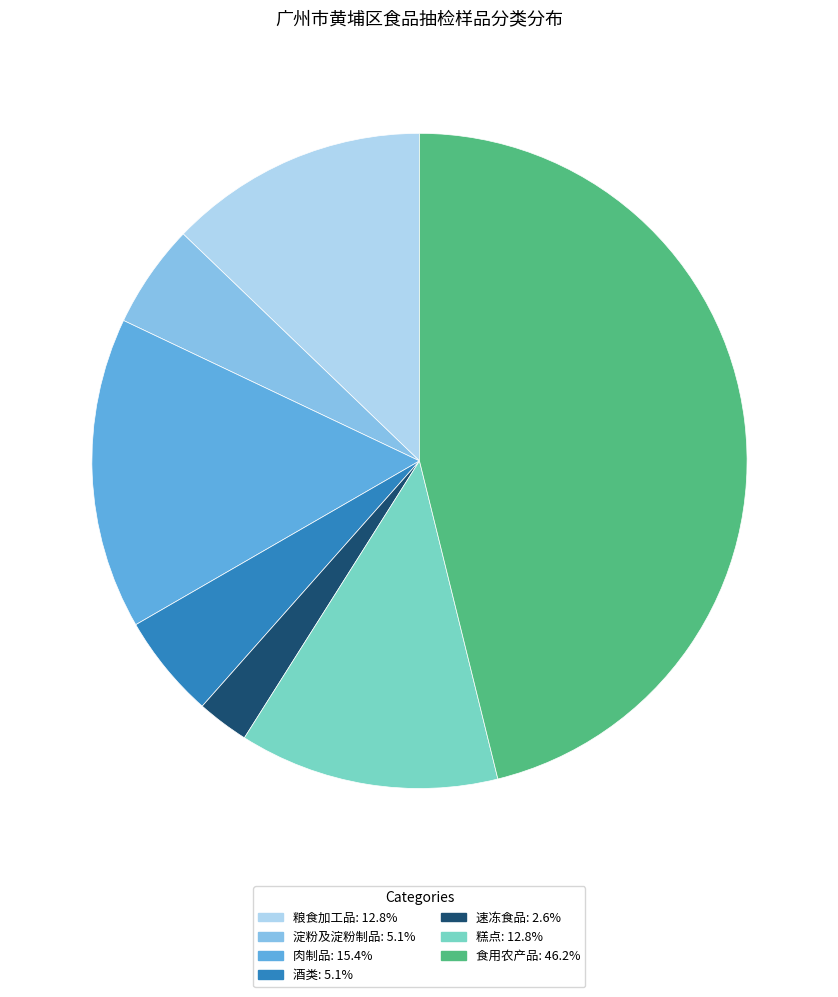

Is there a majority slice in this chart?

No